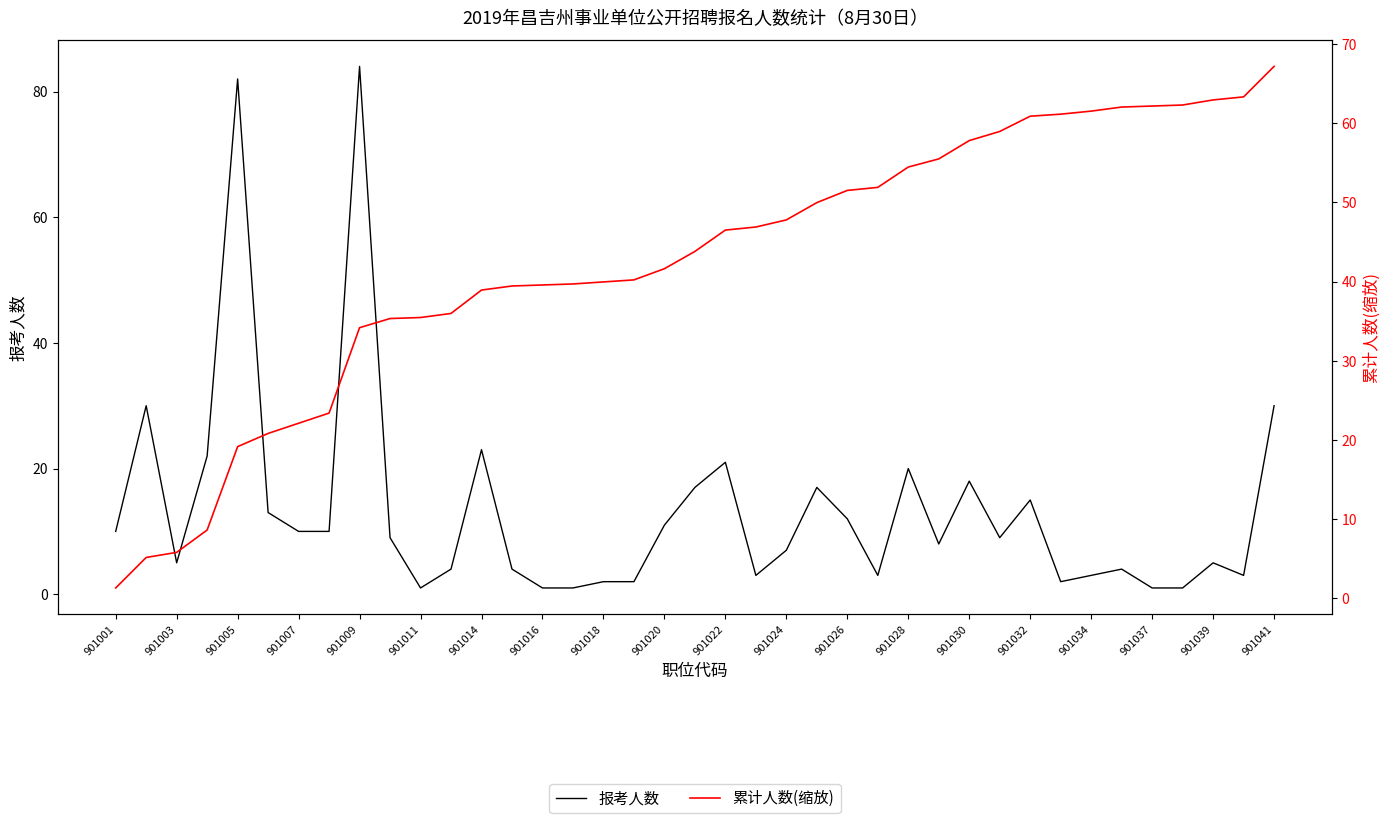

What is the average value of the 报考人数 series?

13.4